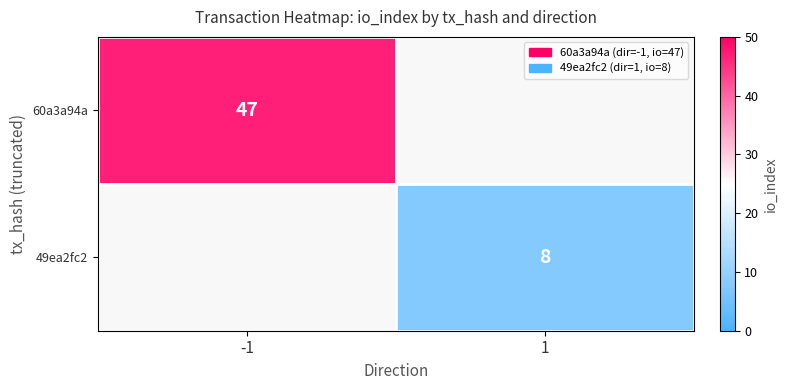

Is the value of 49ea2fc2 at 1 greater than the value of 60a3a94a at -1?

No